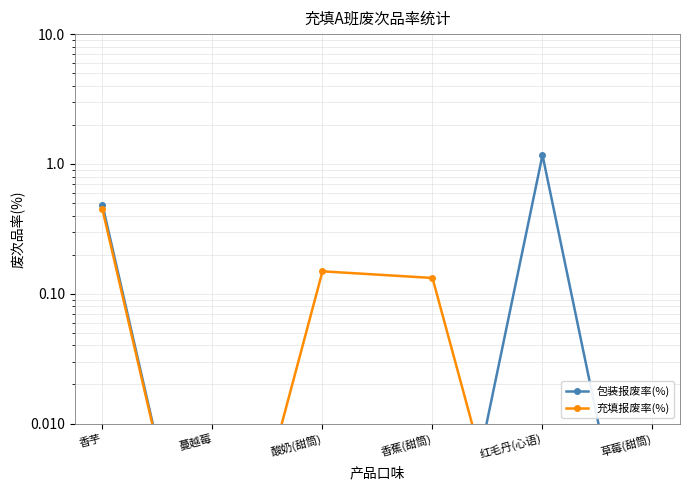

At how many categories does at least one series exceed 0?

6